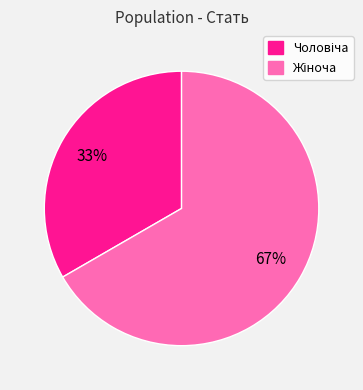

To the nearest percent, what is the average slice percentage?

50%